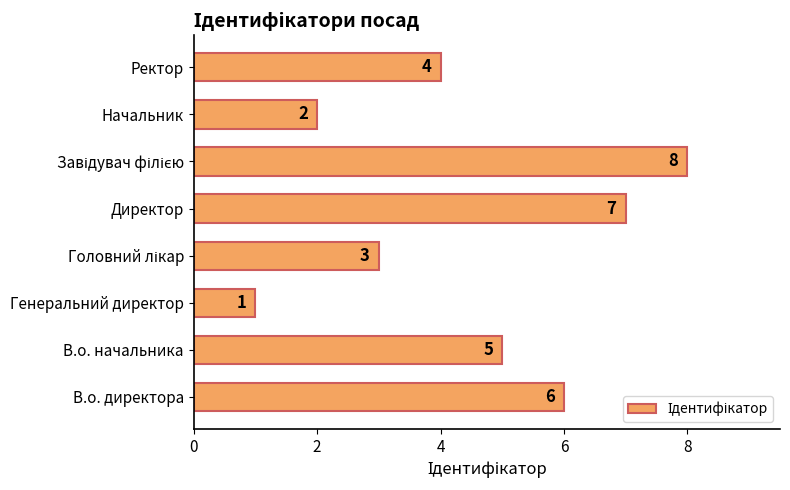

What is the change in value from Генеральний директор to Начальник?

+1